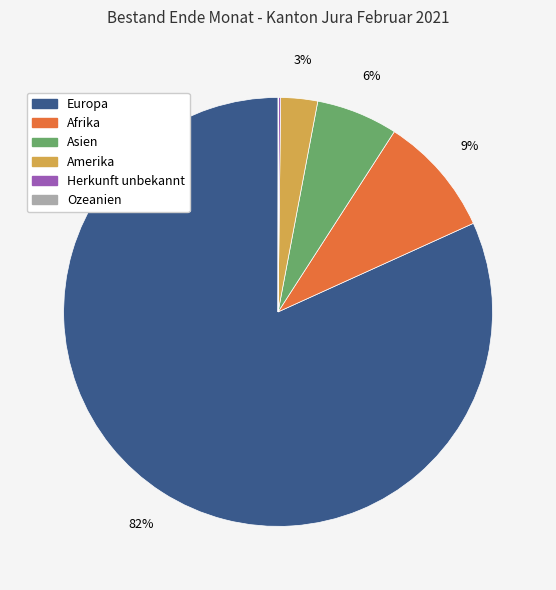

Is it true that Amerika is 3% of the pie?

True